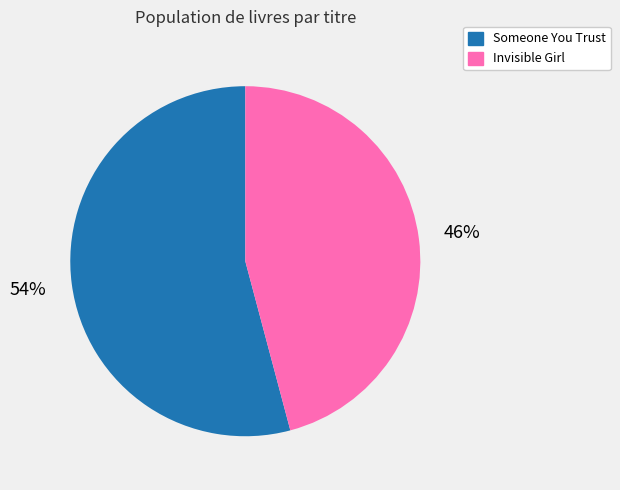

Which slice represents more than half of the pie?

Someone You Trust